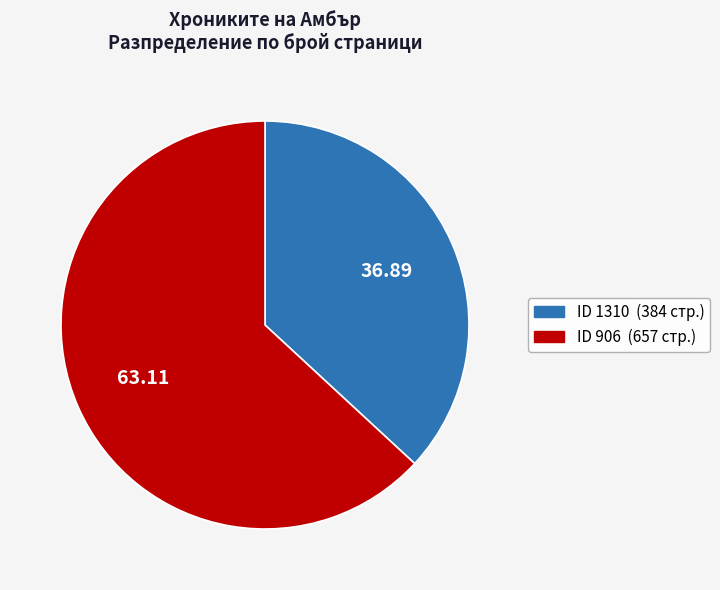

How many segments does this pie chart have?

2